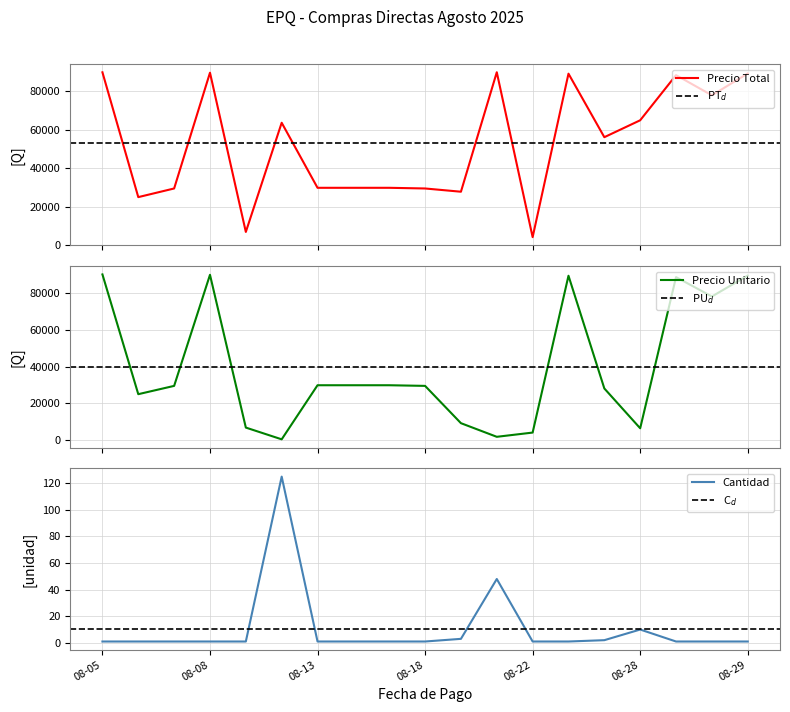

Is it true that cantidad equals 1.0 at 08-05?

True